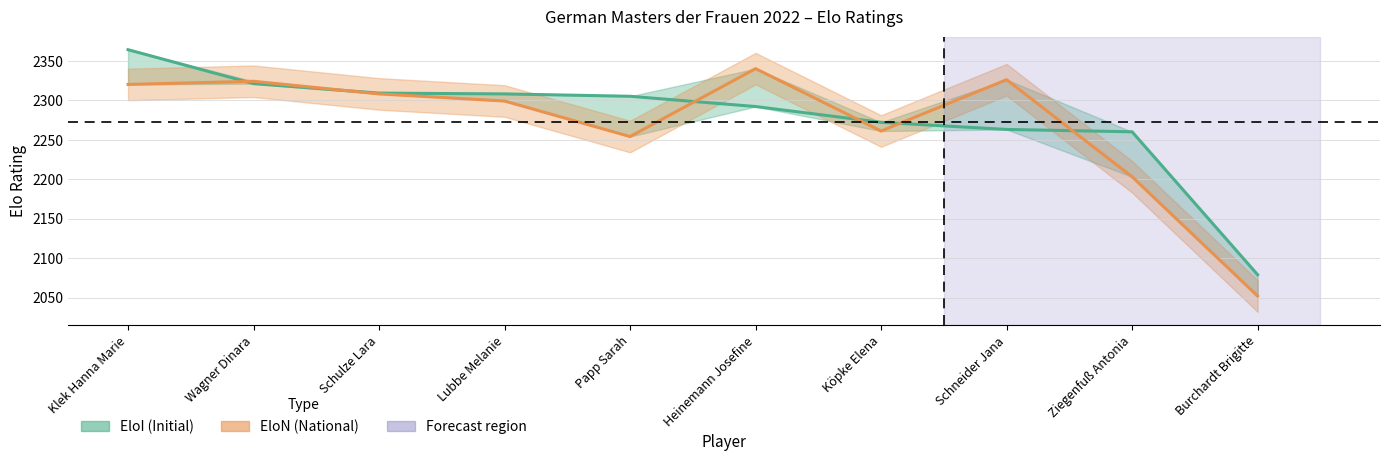

Reading left to right, transcribe all the data shown in this chart.

EloI (Initial): Klek Hanna Marie=2364	Wagner Dinara=2321	Schulze Lara=2309	Lubbe Melanie=2308	Papp Sarah=2305	Heinemann Josefine=2292	Köpke Elena=2272	Schneider Jana=2263	Ziegenfuß Antonia=2260	Burchardt Brigitte=2079
EloN (National): Klek Hanna Marie=2320	Wagner Dinara=2324	Schulze Lara=2308	Lubbe Melanie=2299	Papp Sarah=2254	Heinemann Josefine=2340	Köpke Elena=2261	Schneider Jana=2326	Ziegenfuß Antonia=2203	Burchardt Brigitte=2052